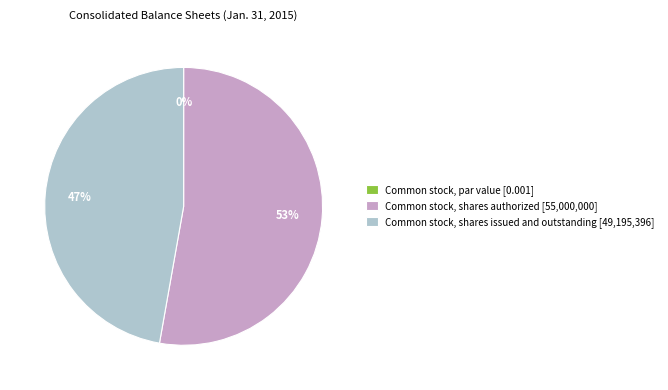

What is the change in value from Common stock, par value to Common stock, shares authorized?

+55000000.0